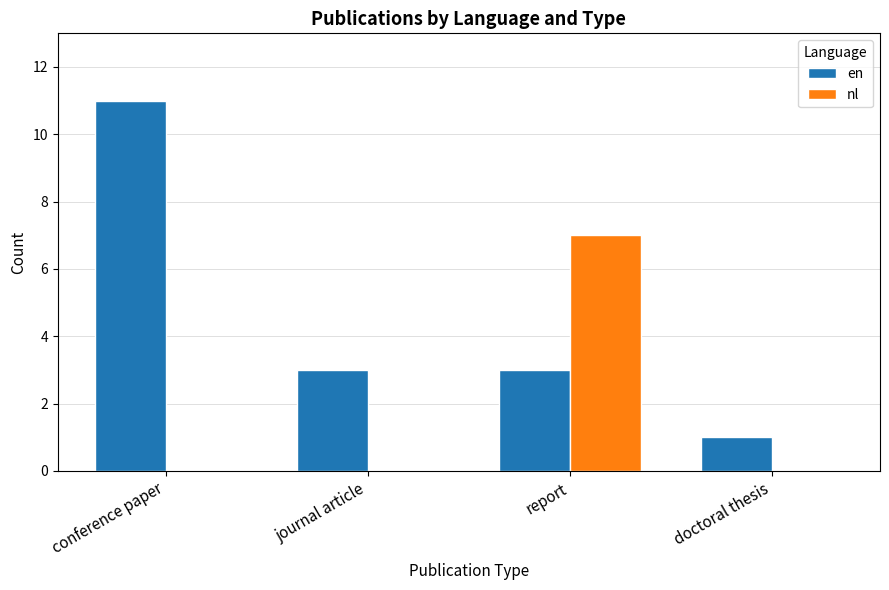

How many groups of bars are there?

4